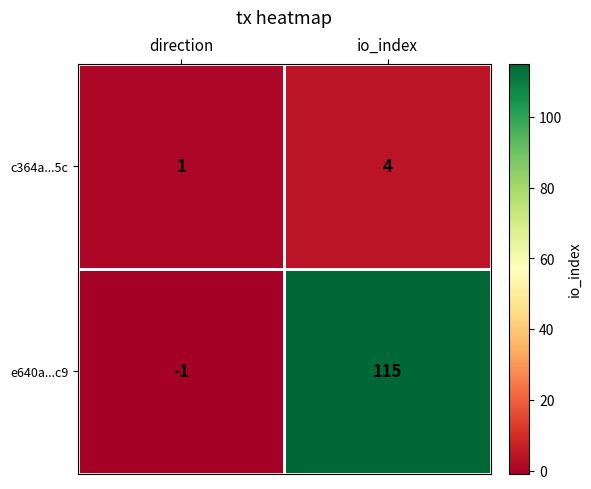

The c364a...5c series shows 2 at direction. True or false?

False